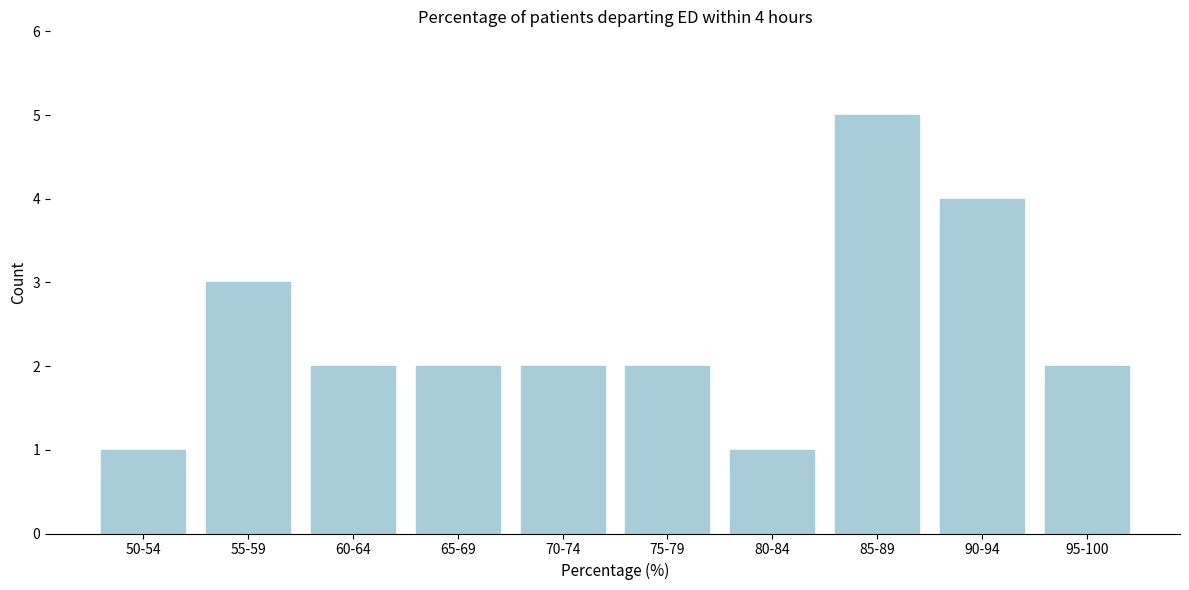

Reading right to left, list all the values displayed in this chart.

95-100=2	90-94=4	85-89=5	80-84=1	75-79=2	70-74=2	65-69=2	60-64=2	55-59=3	50-54=1